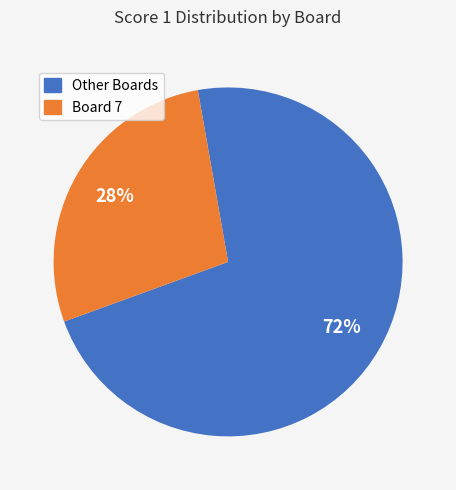

What is the smallest slice in the pie chart?

Board 7